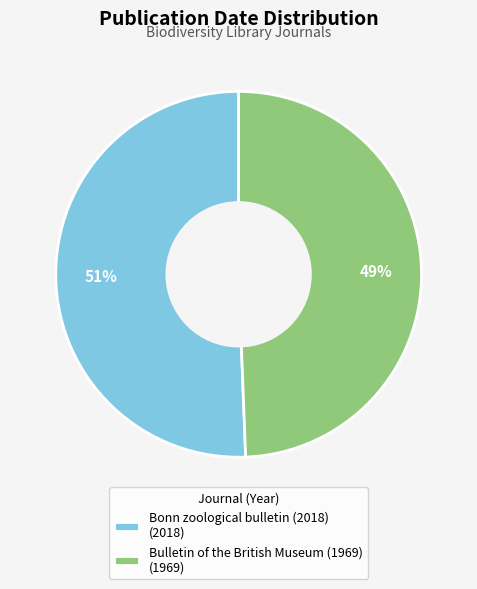

Which has a higher value, Bonn zoological bulletin (2018) (2018) or Bulletin of the British Museum (1969) (1969)?

Bonn zoological bulletin (2018) (2018)